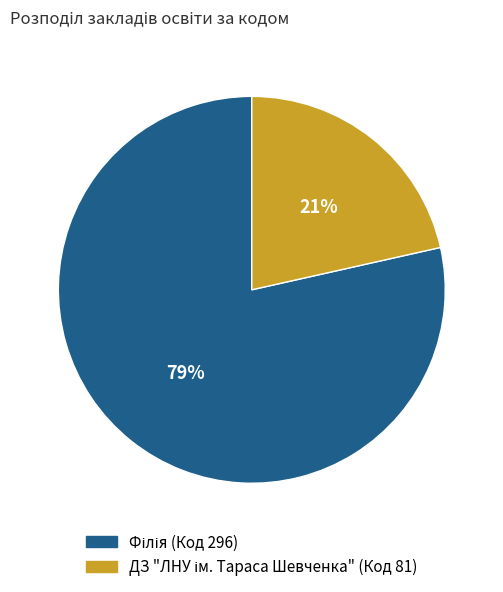

To the nearest percent, what is the average slice percentage?

50%